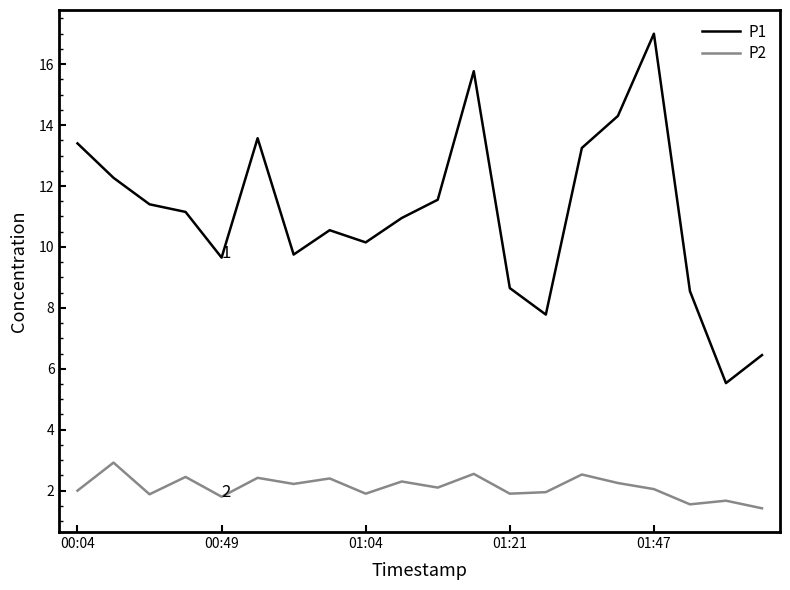

Rank the series by their average value, from highest to lowest.

P1, P2